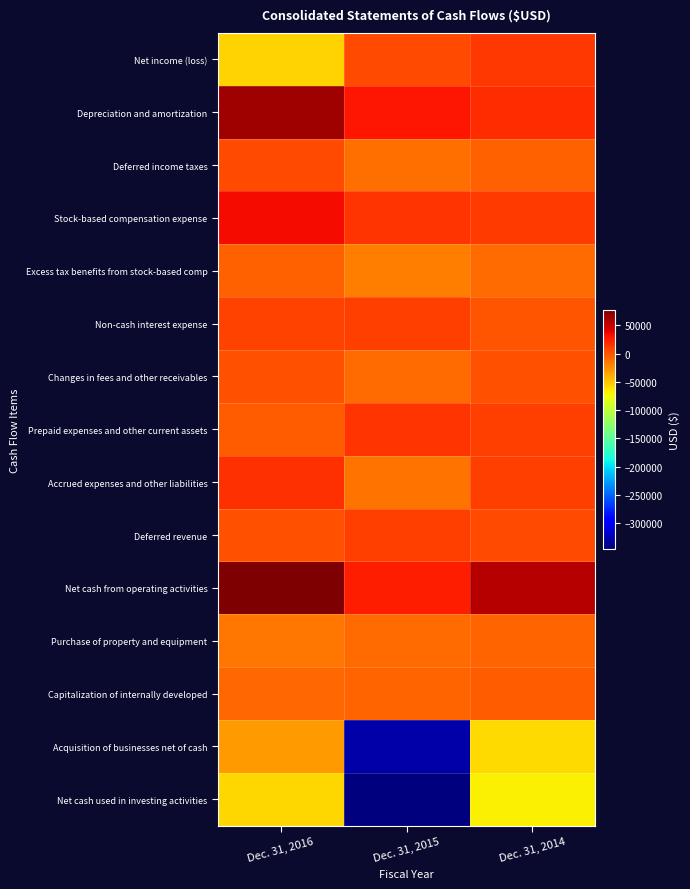

Which has a higher value, Dec. 31, 2014 or Dec. 31, 2015?

Dec. 31, 2014